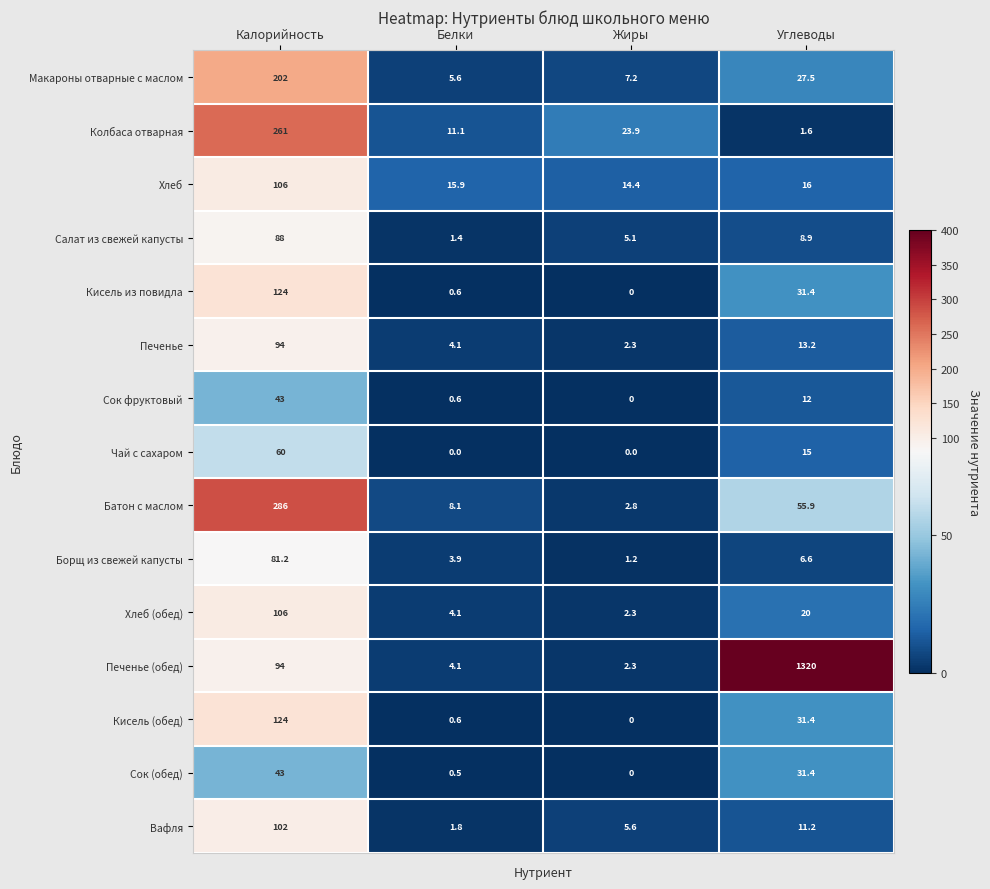

How many categories are shown in the chart?

4